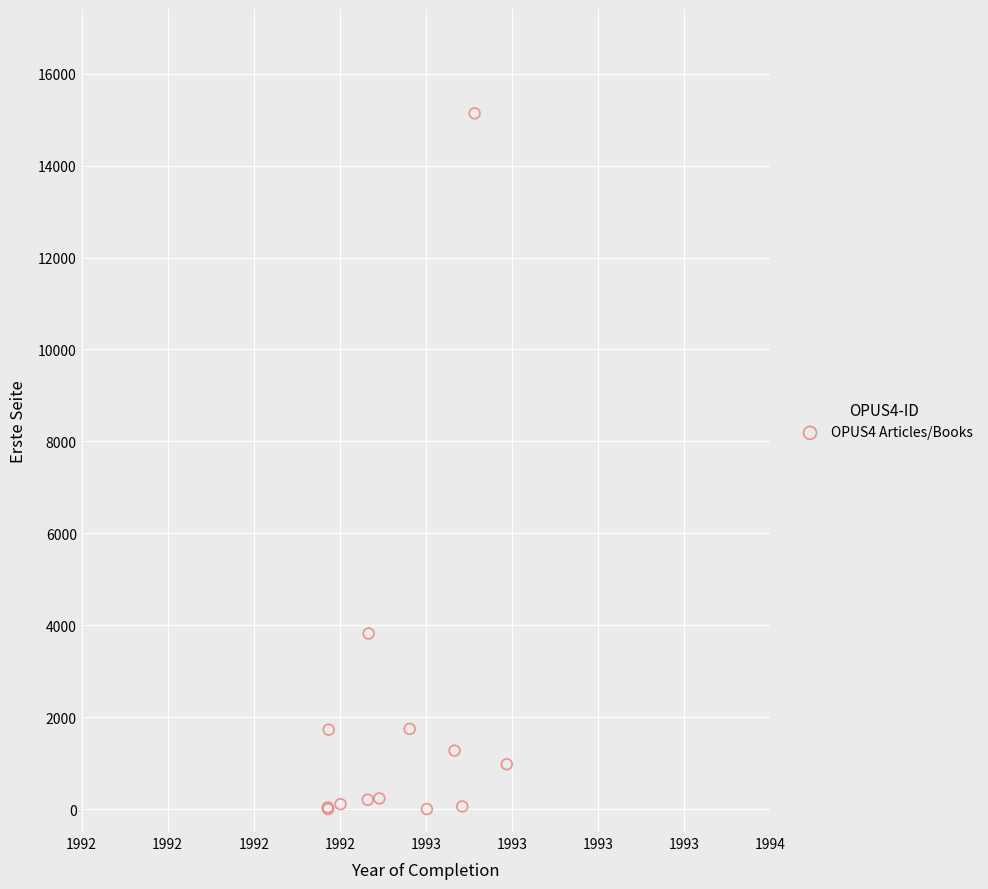

What Y value in the scatter plot is closest to 7569?

3819